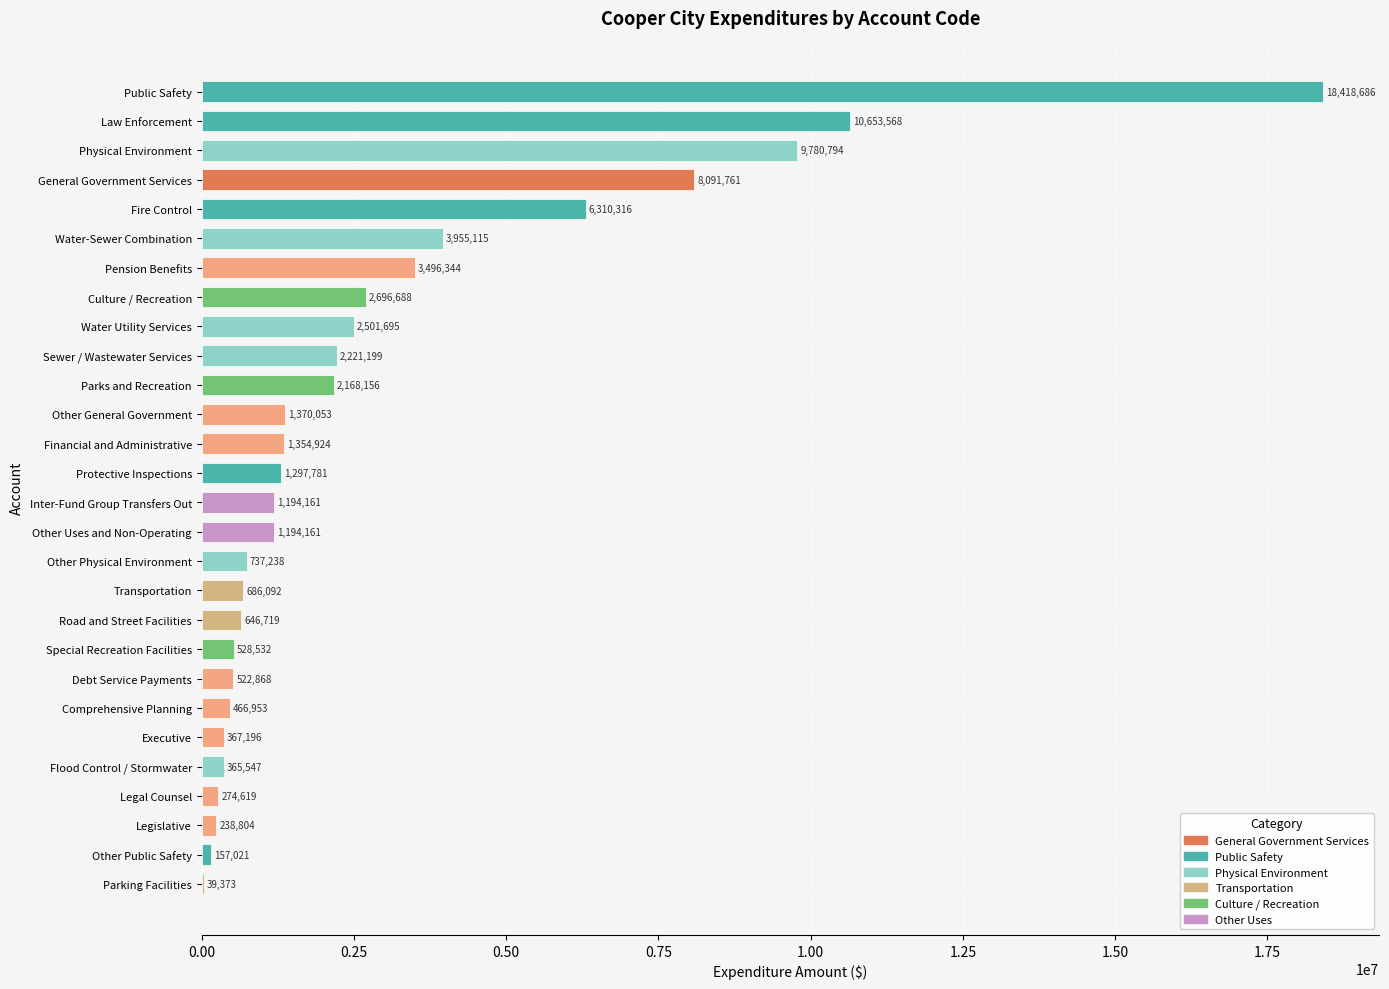

The chart shows a value of 737238 at Other Physical Environment. True or false?

True